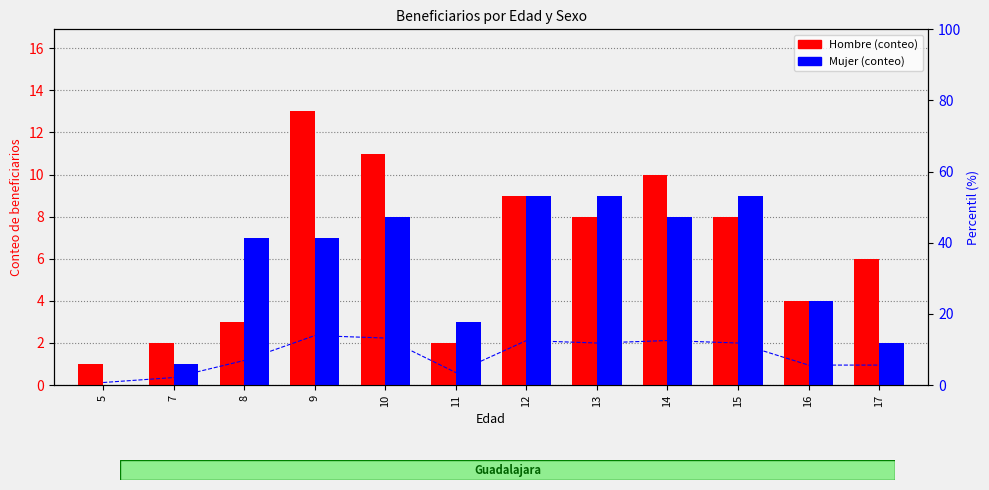

How many positive values does the Mujer series have?

11